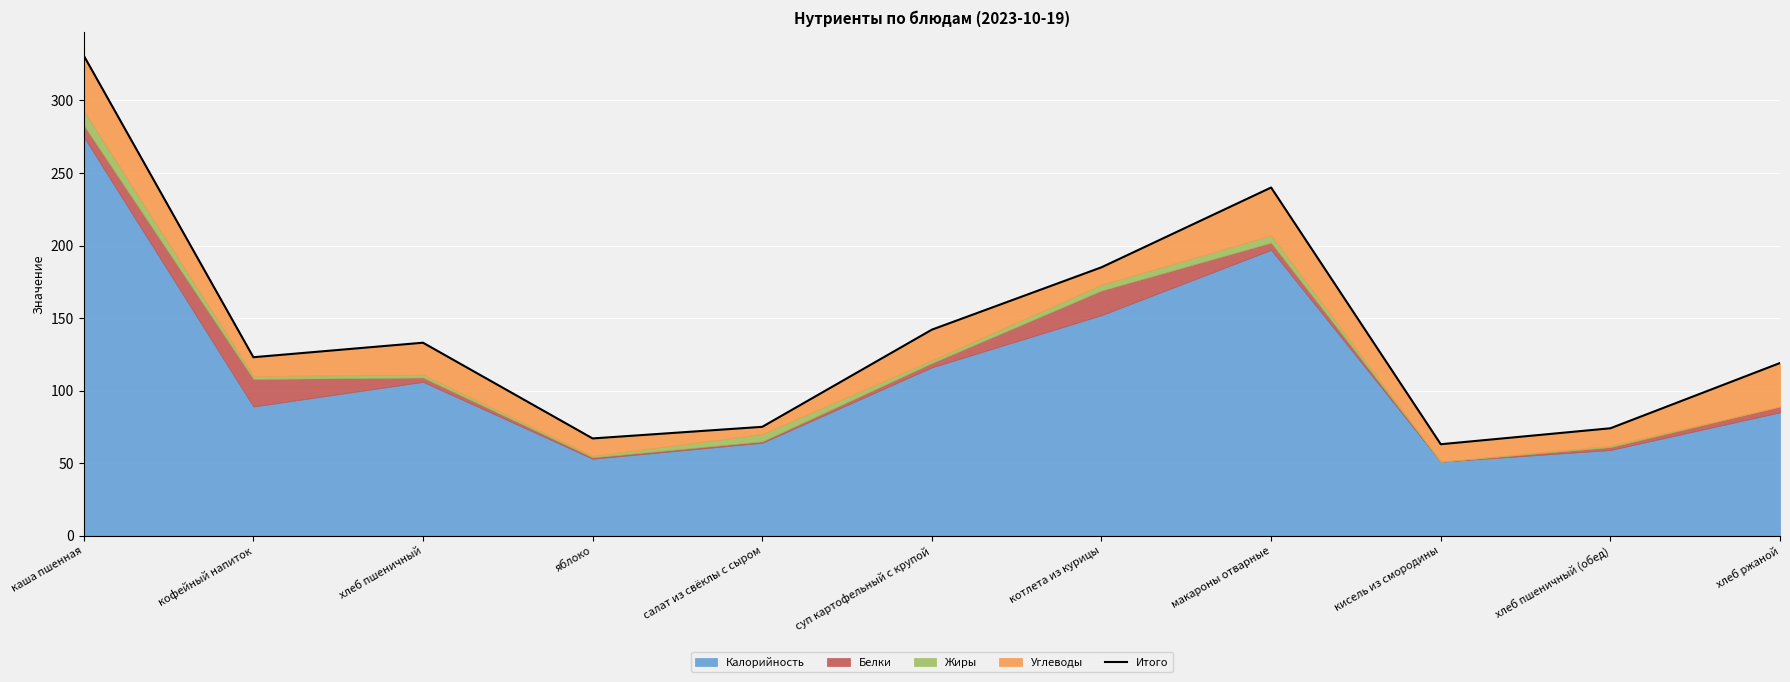

Reading left to right, what are all the values shown in this chart?

каша пшенная=331	кофейный напиток=123	хлеб пшеничный=133	яблоко=67	салат из свёклы с сыром=75	суп картофельный с крупой=142	котлета из курицы=185	макароны отварные=240	кисель из смородины=63	хлеб пшеничный (обед)=74	хлеб ржаной=119